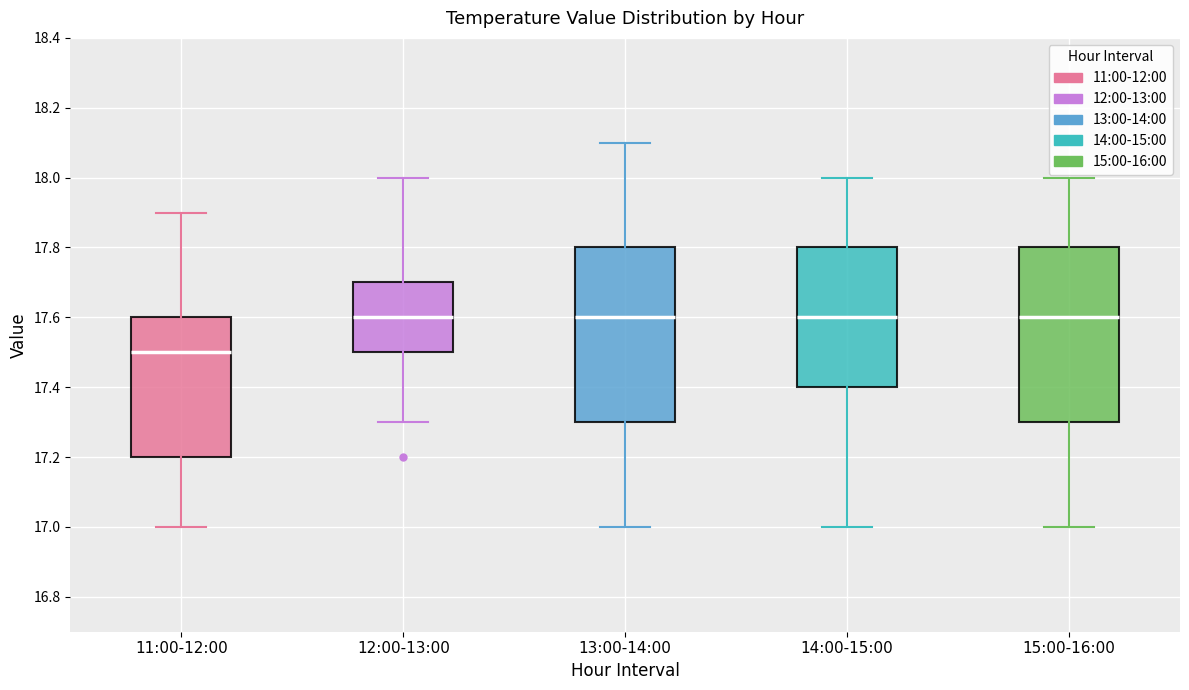

Which box's median line is the lowest?

11:00-12:00